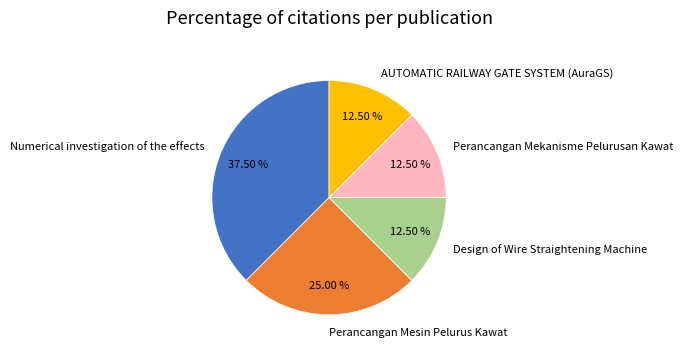

Approximately how many times larger is the value at Numerical investigation of the effects compared to Design of Wire Straightening Machine?

3.0